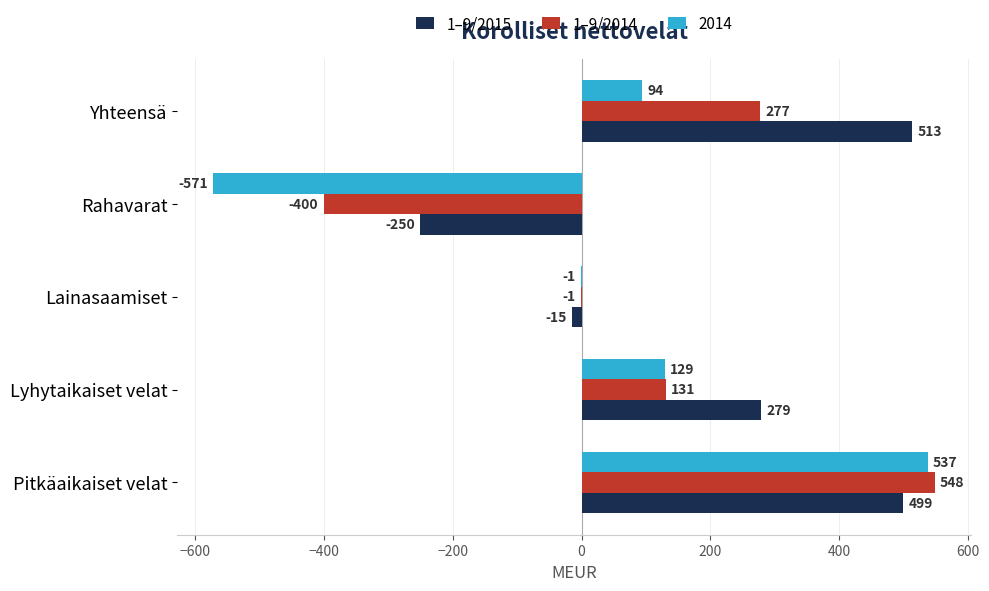

Is it true that 1–9/2015 equals 157 at Yhteensä?

False